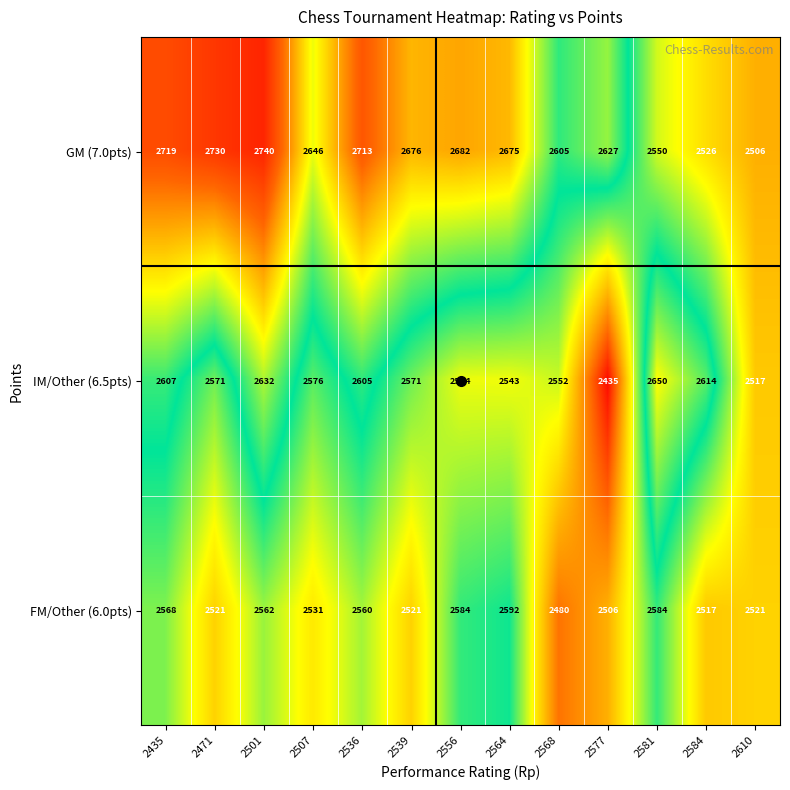

Which series changed the most between 2577 and 2581?

IM/Other (6.5pts)